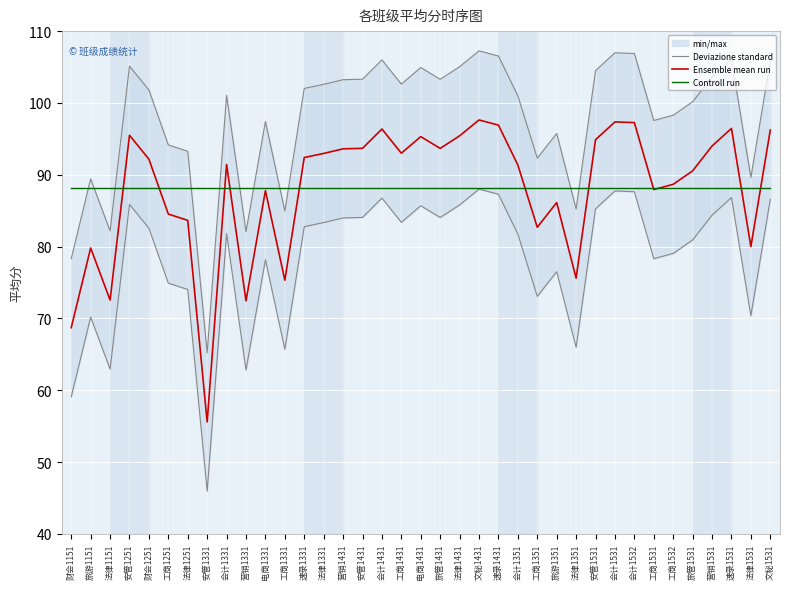

What is the spread (max minus min) of values at 旅游1151?

17.9